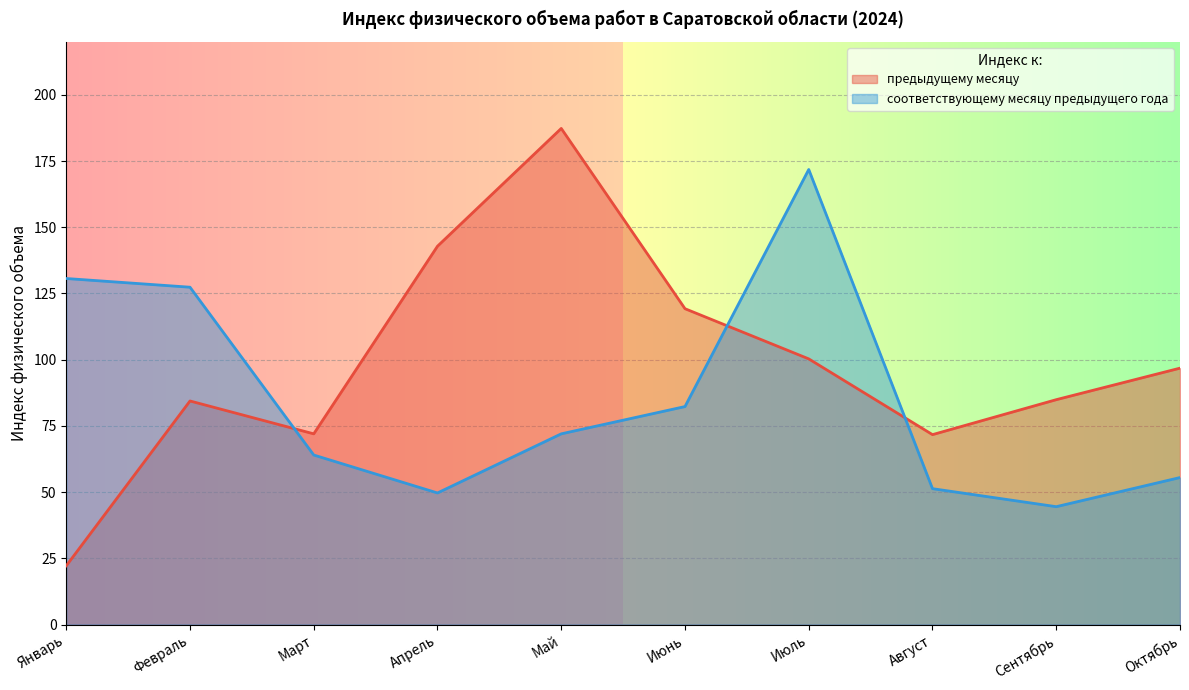

Which series has the largest range (max minus min)?

предыдущему месяцу